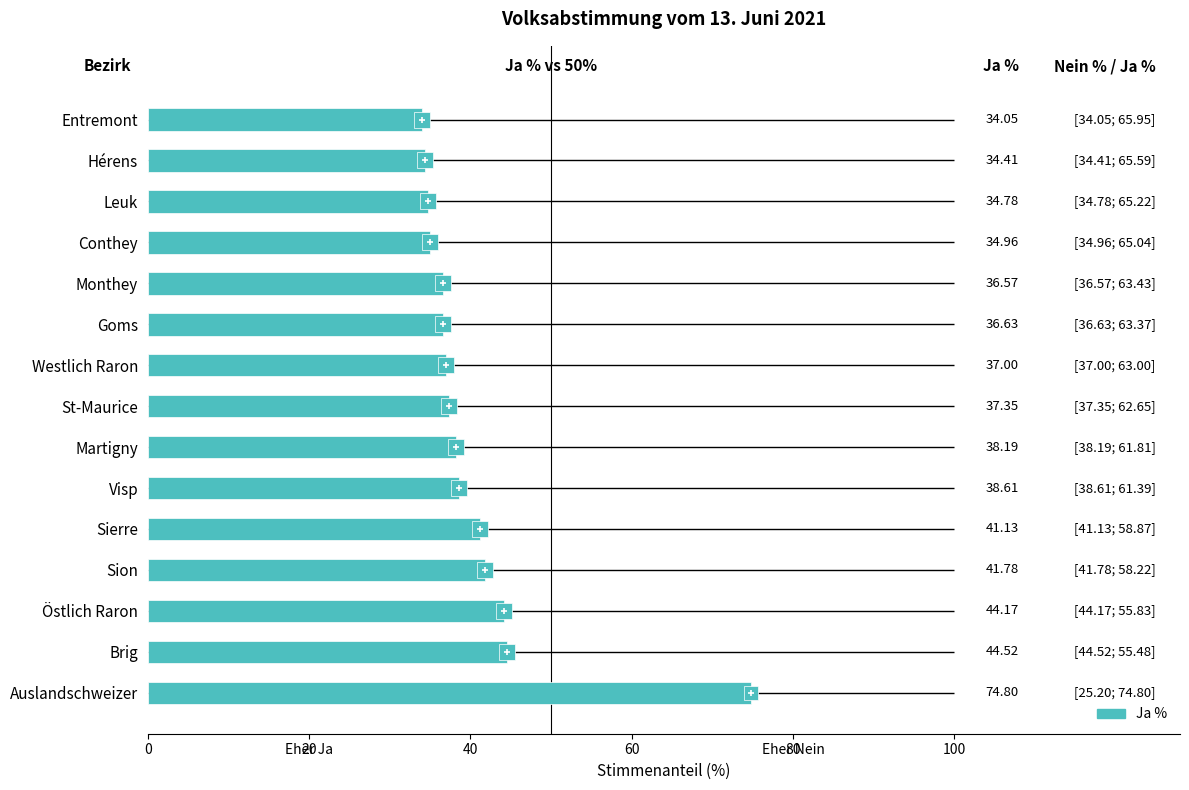

How many values exceed 37?

8